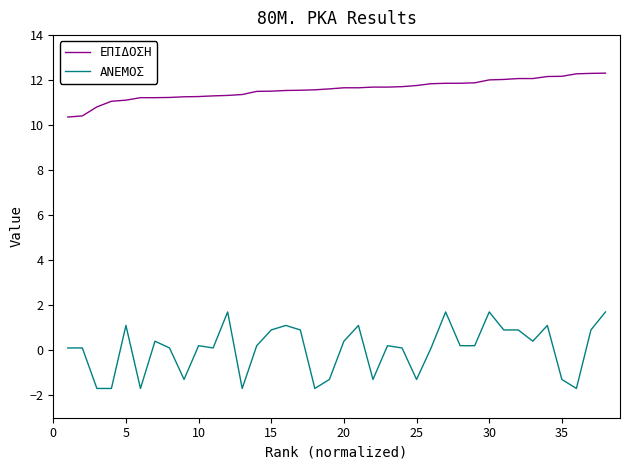

What is the maximum value shown in the chart?

12.3